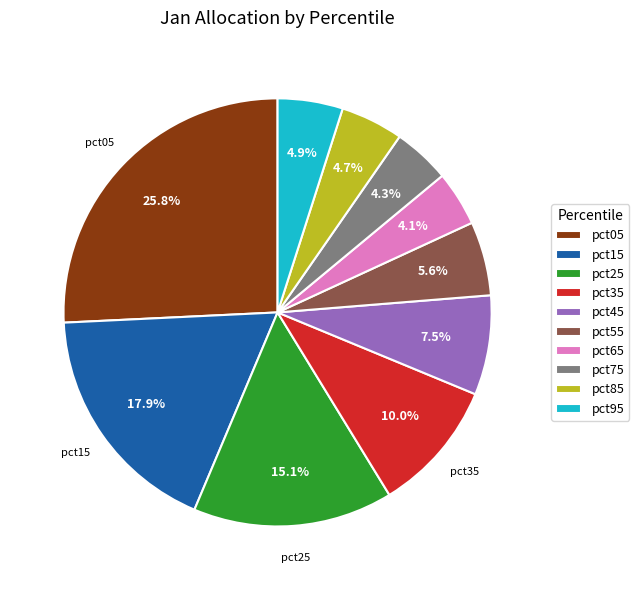

To the nearest percent, what is the average slice percentage?

10%